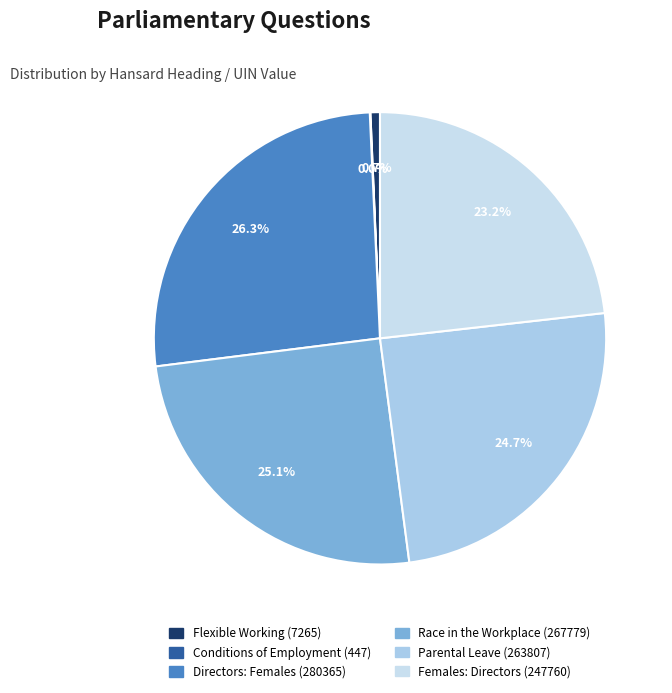

How much of the chart is everything except Females: Directors (247760)?

76.8%